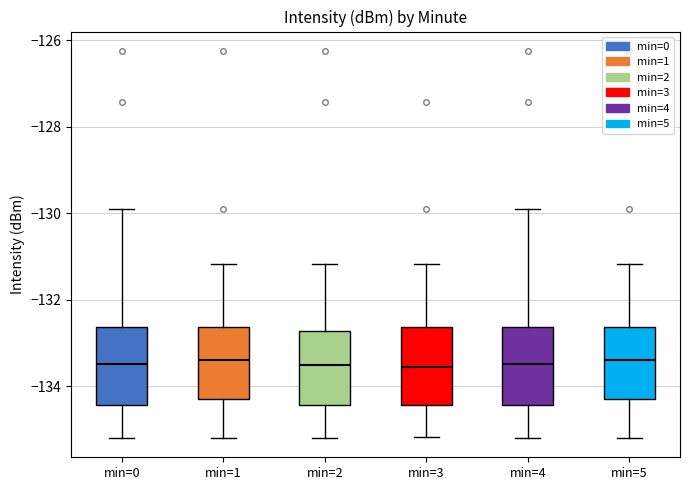

Reading left to right, transcribe this box plot: for each box, give where its median line is, the range the box spans, and where its two whiskers end, as read against the y-axis. The values are not printed on the chart, so give them approximately, as read against the axis.

min=0: median -133.4, box -134.4 to -132.6, whiskers -135.2 to -130.0
min=1: median -133.4, box -134.2 to -132.6, whiskers -135.2 to -131.2
min=2: median -133.6, box -134.4 to -132.8, whiskers -135.2 to -131.2
min=3: median -133.6, box -134.4 to -132.6, whiskers -135.2 to -131.2
min=4: median -133.4, box -134.4 to -132.6, whiskers -135.2 to -130.0
min=5: median -133.4, box -134.2 to -132.6, whiskers -135.2 to -131.2